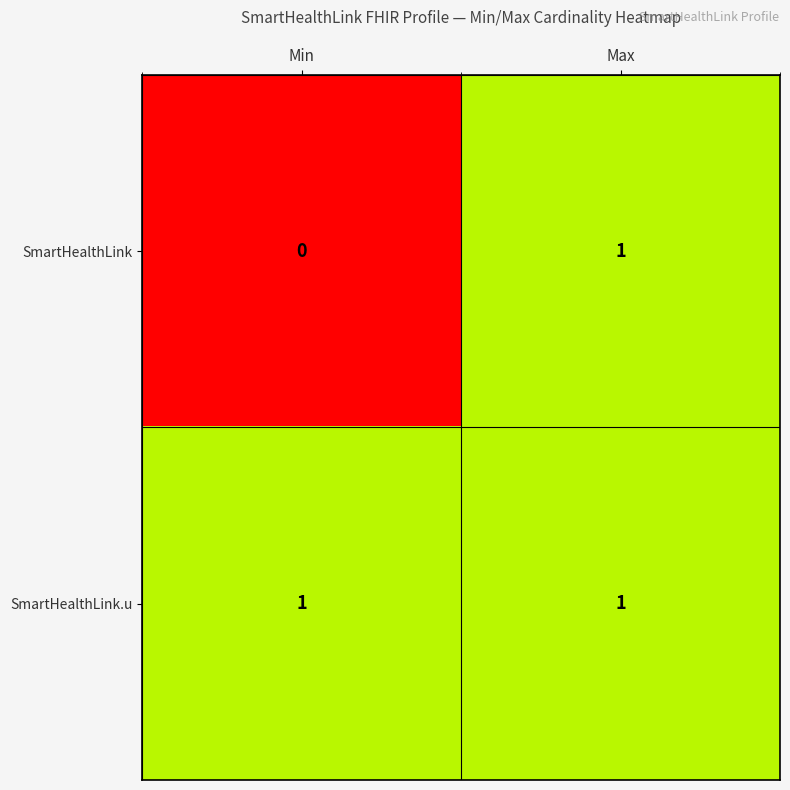

Is the value of SmartHealthLink.u at Max greater than the value of SmartHealthLink at Min?

Yes